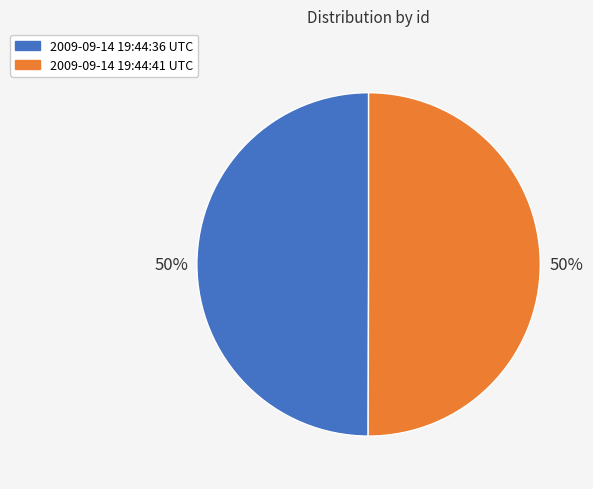

Do 2009-09-14 19:44:41 UTC and 2009-09-14 19:44:36 UTC together represent more than half of the pie?

Yes